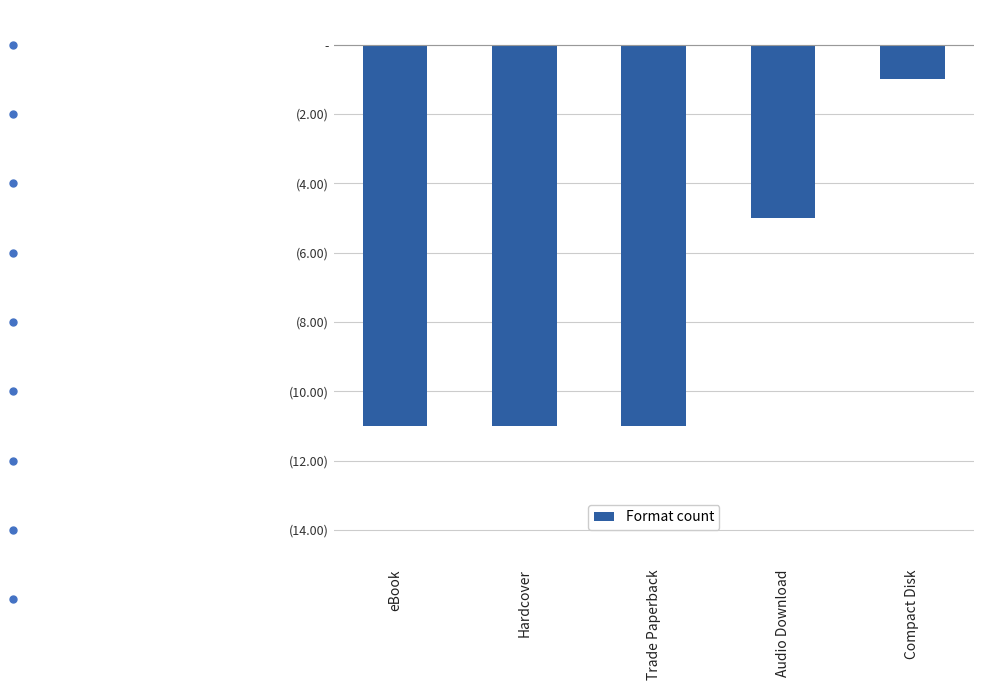

What is the smallest value displayed?

-11